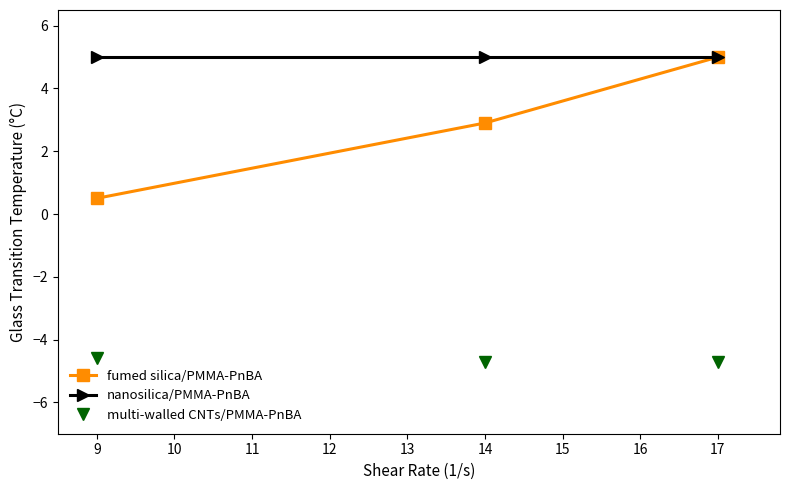

At which label is fumed silica/PMMA-PnBA closest to 2?

14